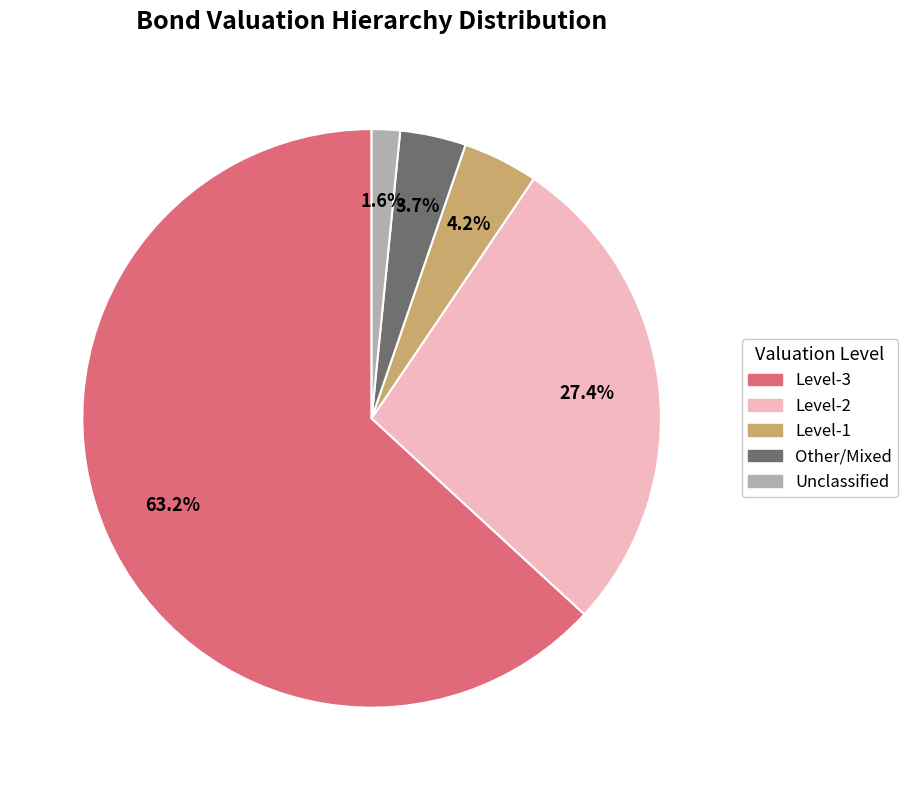

Does any single category account for the majority?

Yes